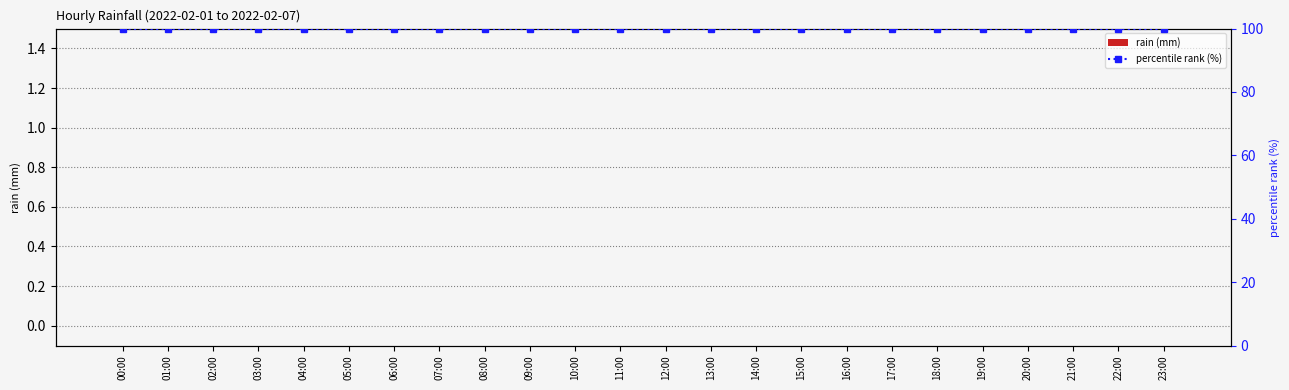

Which has a higher value, 02:00 or 14:00?

02:00